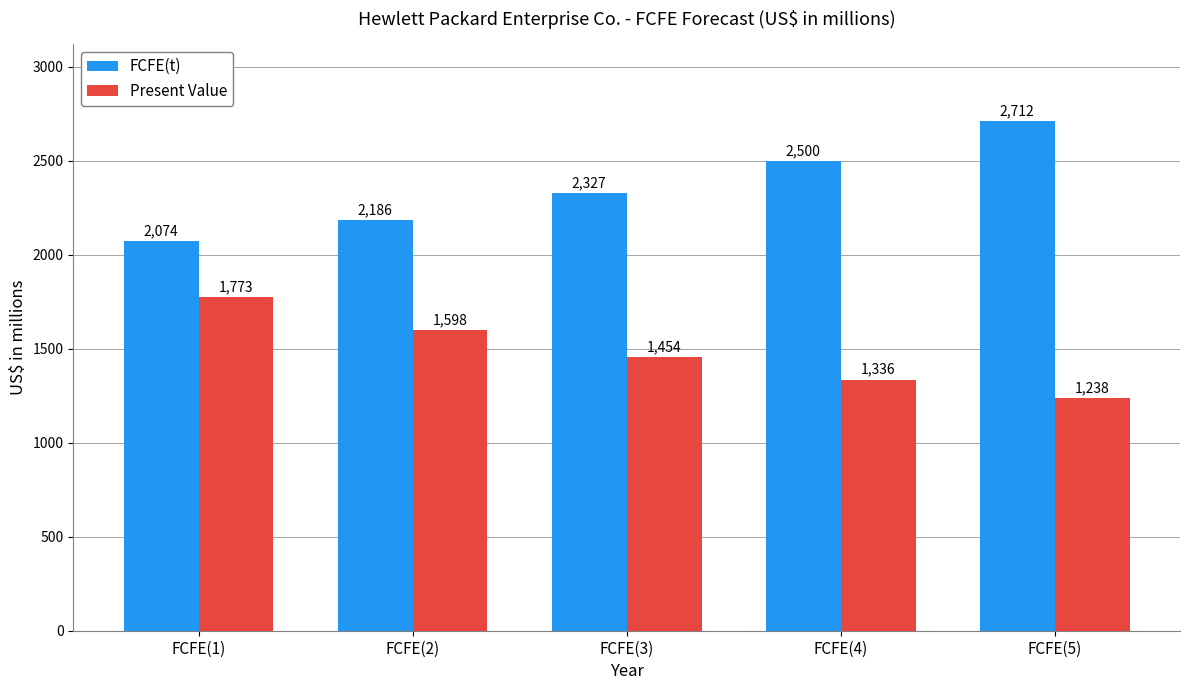

How many groups of bars are there?

5